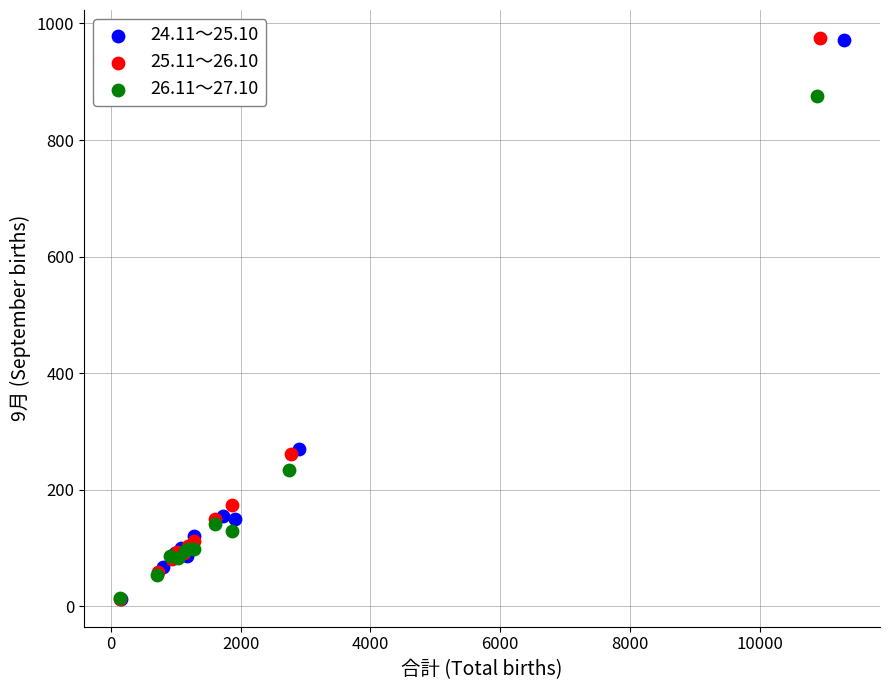

Which series has the largest Y range (max minus min)?

25.11～26.10